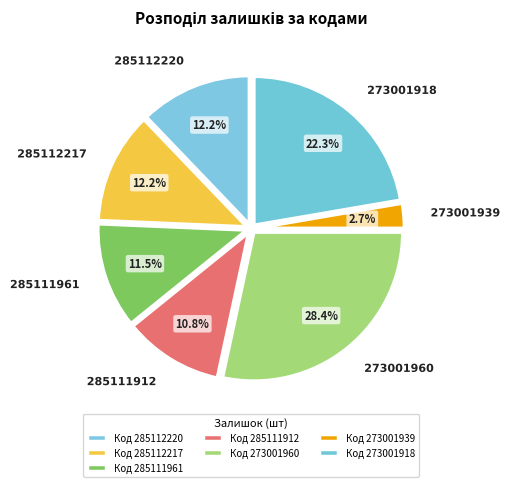

To the nearest percent, what portion does 273001960 represent?

28%